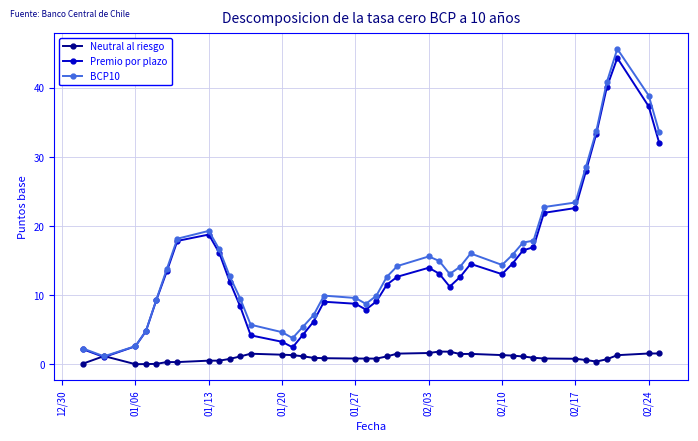

At how many categories does at least one series exceed 37?

3